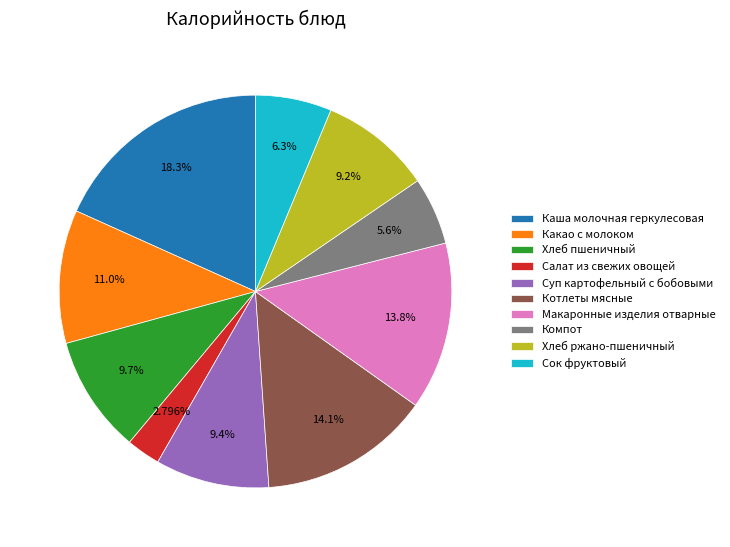

What is the largest slice in the pie chart?

Каша молочная геркулесовая